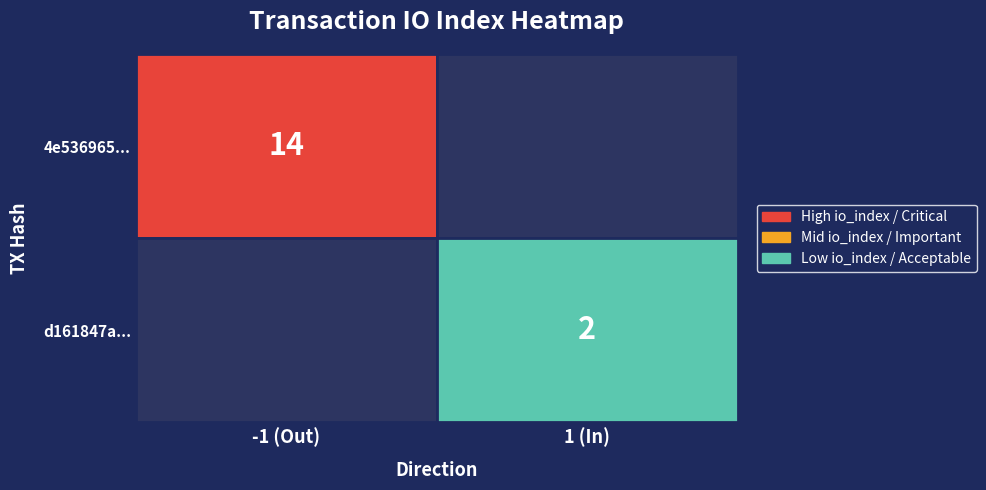

Which series changed the most between direction and io_index?

4e536965...